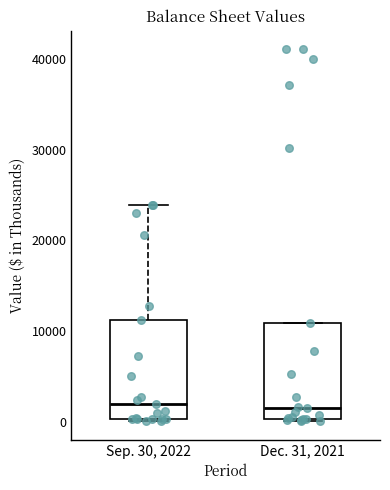

Where is the lower edge of the box for Sep. 30, 2022 on the y-axis? The values are not printed on the chart, so give them approximately, as read against the axis.

0